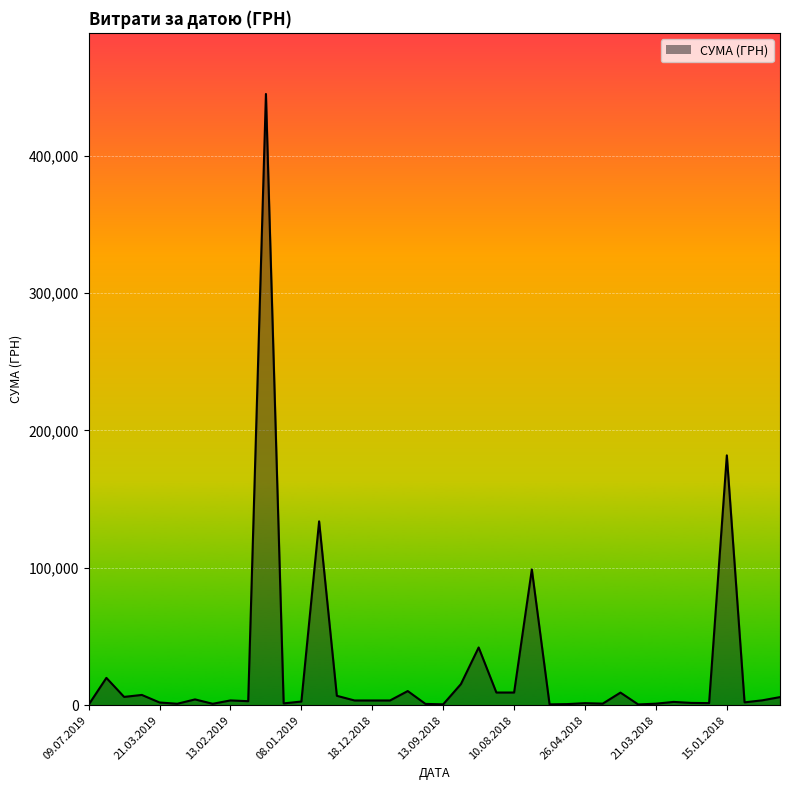

What is the greatest value displayed?

444884.0